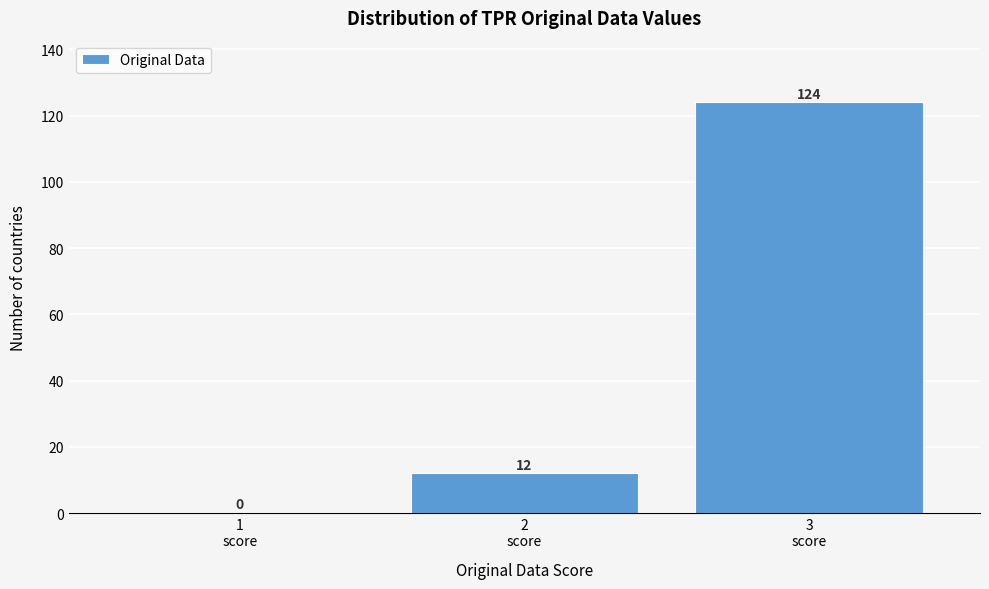

Which range on the x-axis has the tallest bar?

2.5 to 3.5